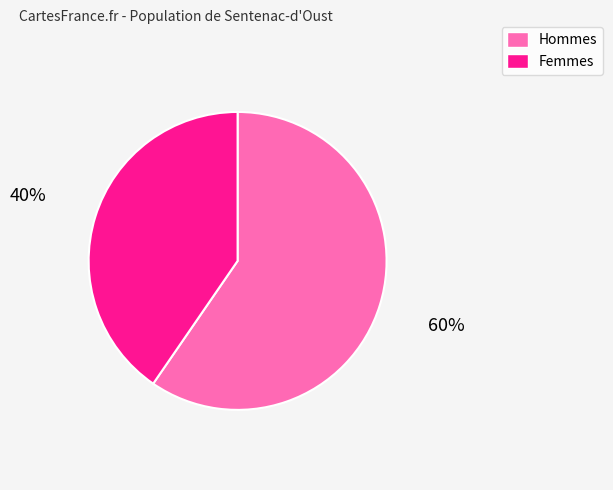

The Hommes slice represents 60% of the pie. True or false?

True